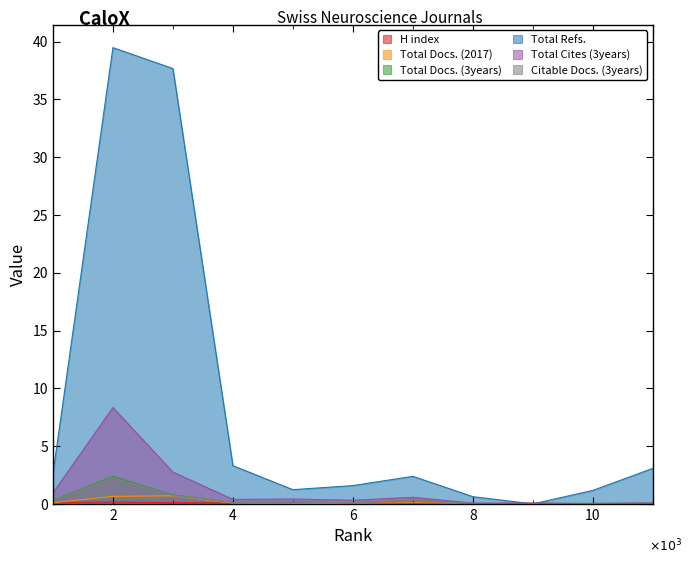

What is the difference between the Total Docs. (2017) values at 7 and 6?

60